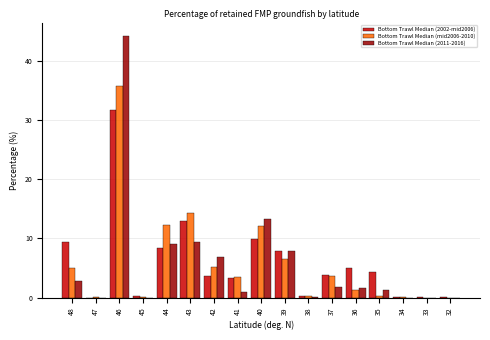

Between 44 and 42, which series saw the biggest shift?

Bottom Trawl Median (mid2006-2010)